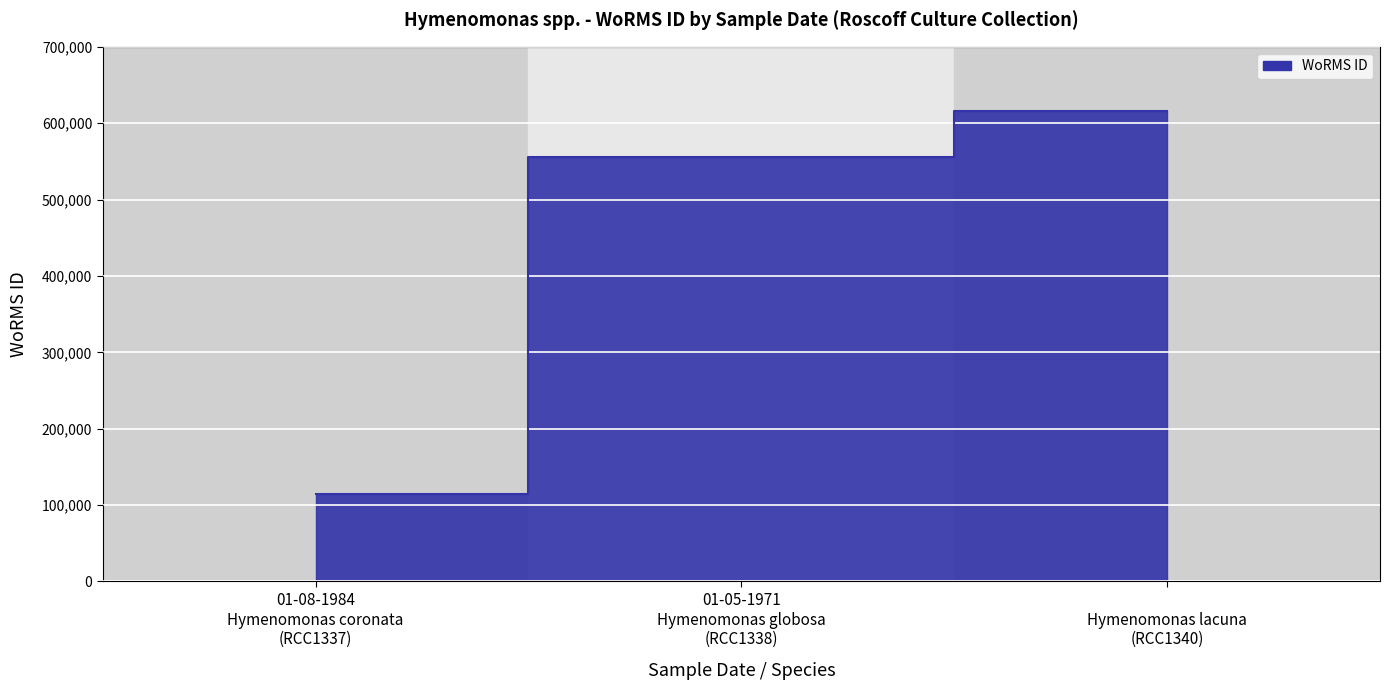

What is the sum of all values?

1286445